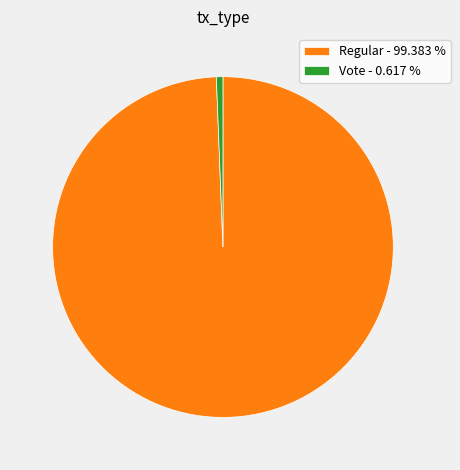

How many slices are in this pie chart?

2